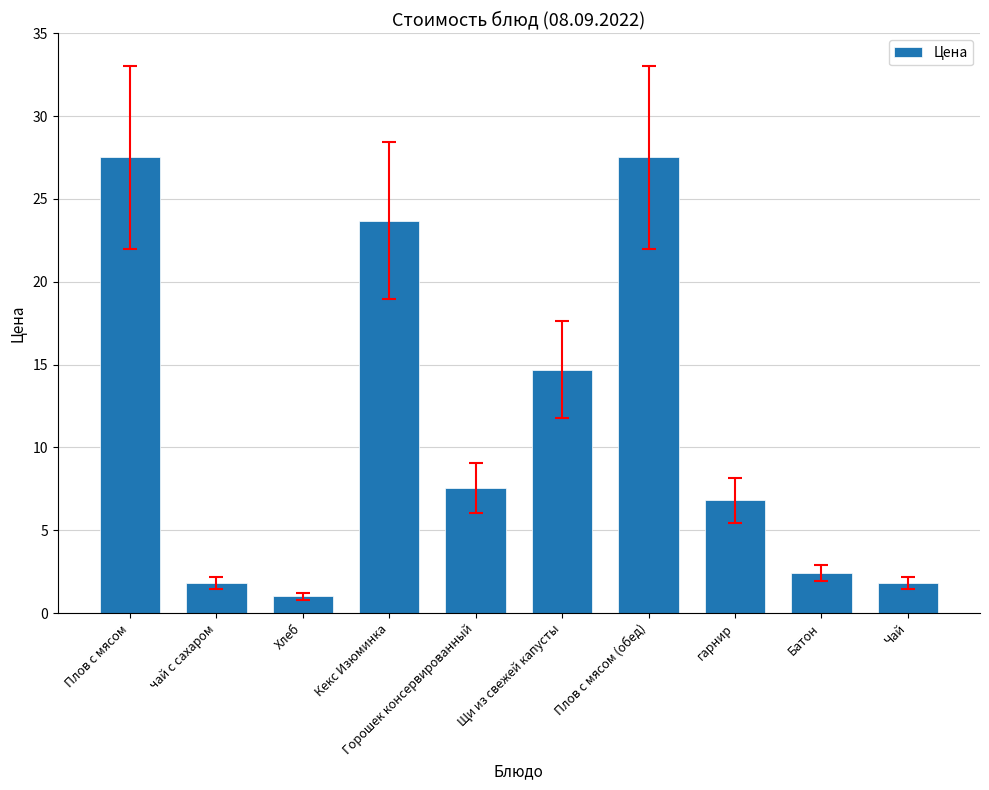

The chart shows a value of 27.5 at Плов с мясом (обед). True or false?

True